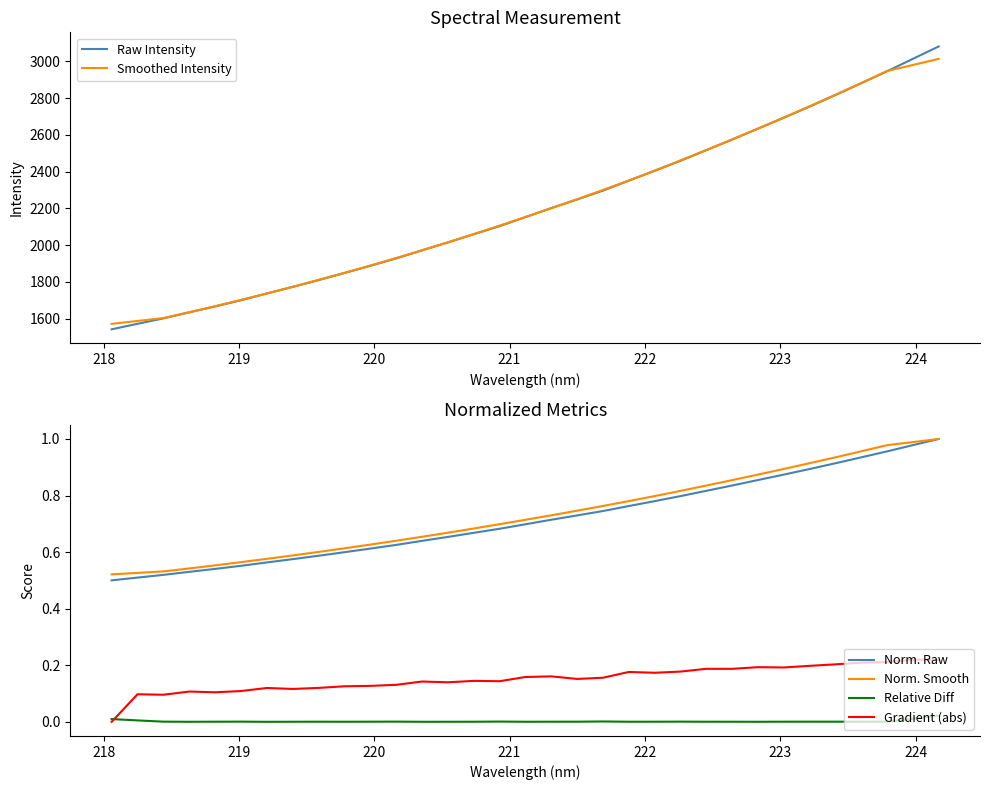

What is the lowest value of the Raw Intensity series?

1541.1